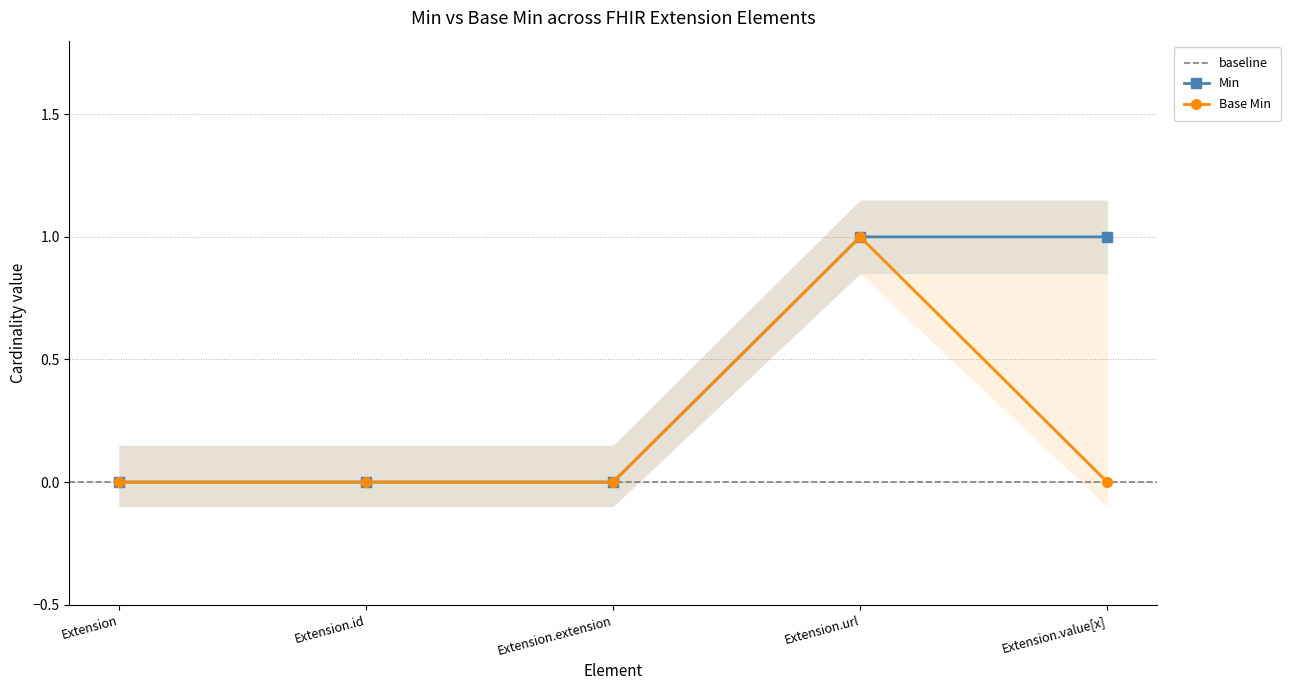

Reading left to right, extract all data points from this chart.

Min: 0	0	0	1	1
Base Min: 0	0	0	1	0